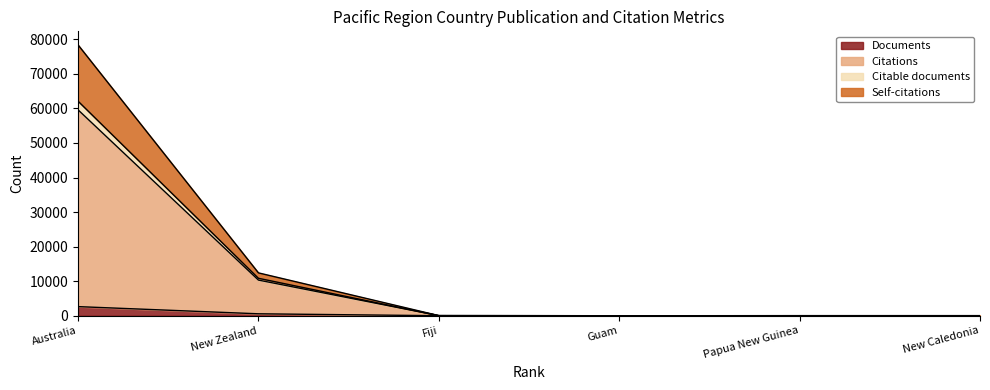

Is the value of Citable documents at Papua New Guinea greater than the value of Citations at Fiji?

No